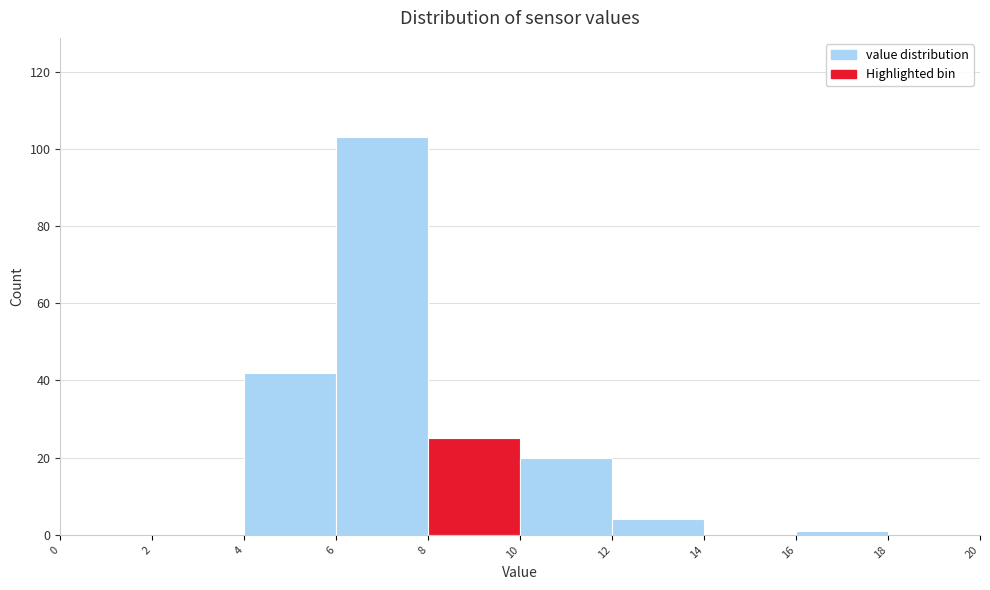

What is the height of the bar covering 10 to 12 on the x-axis? The values are not printed on the chart, so give them approximately, as read against the axis.

20